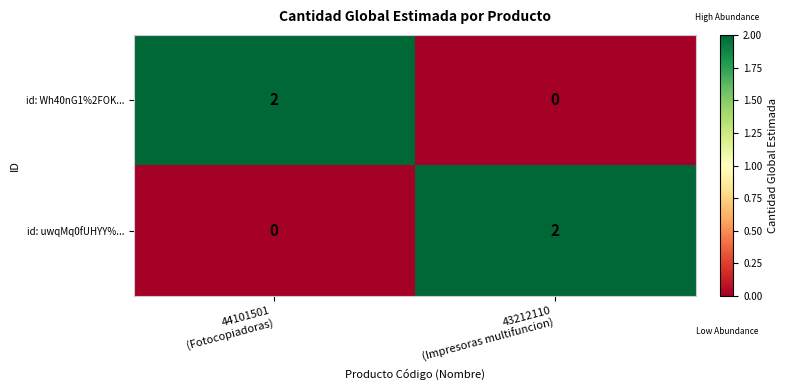

How many data points does each series have?

2